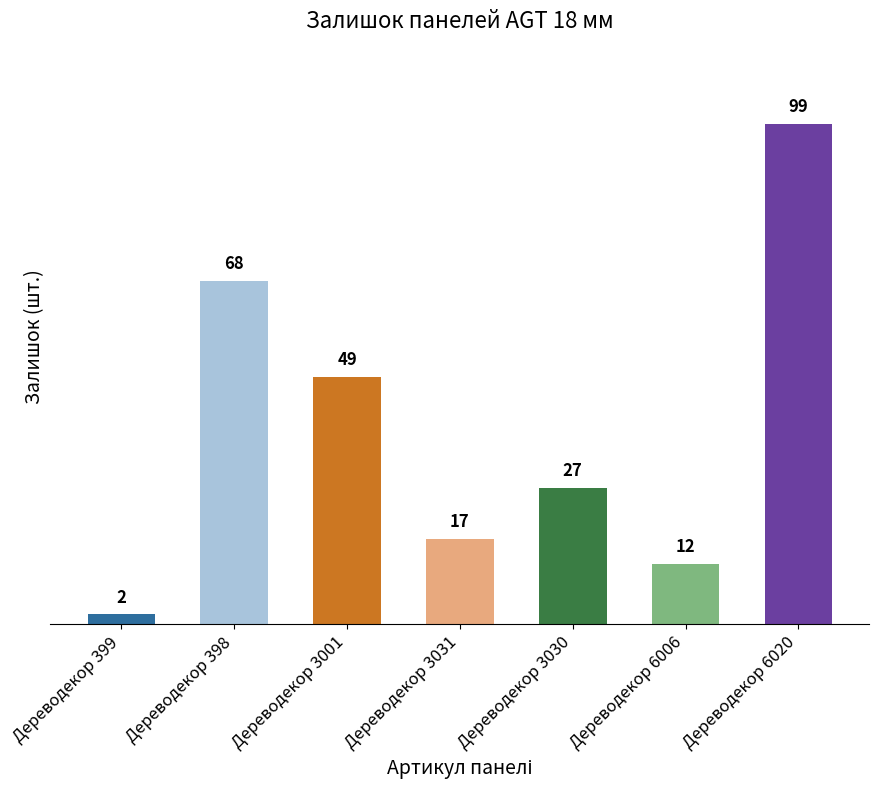

Reading left to right, extract all data points from this chart.

399=2	398=68	3001=49	3031=17	3030=27	6006=12	6020=99